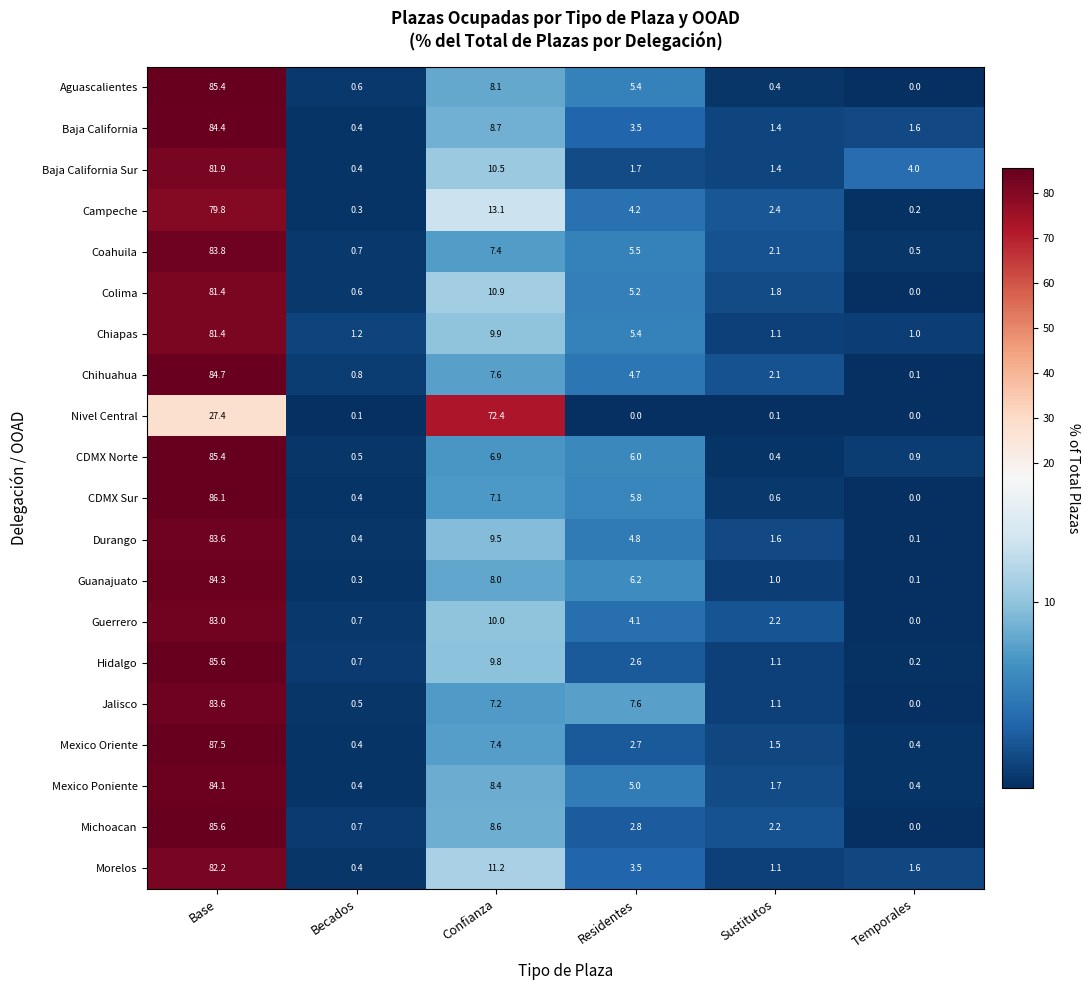

At which label does Chihuahua first exceed 4?

Base